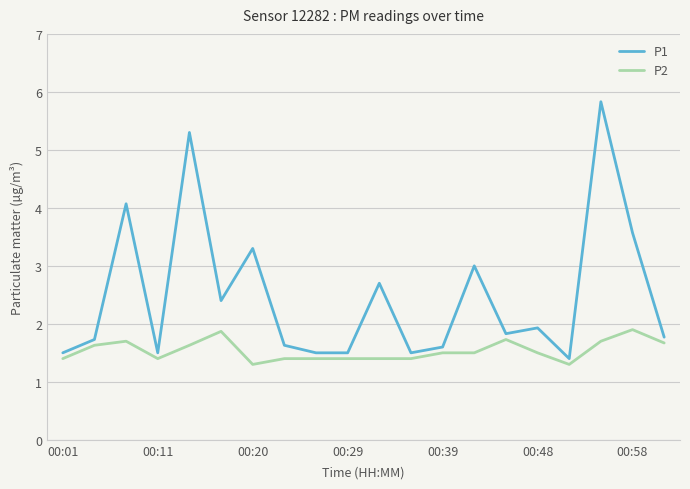

What is the maximum value shown in the chart?

5.8